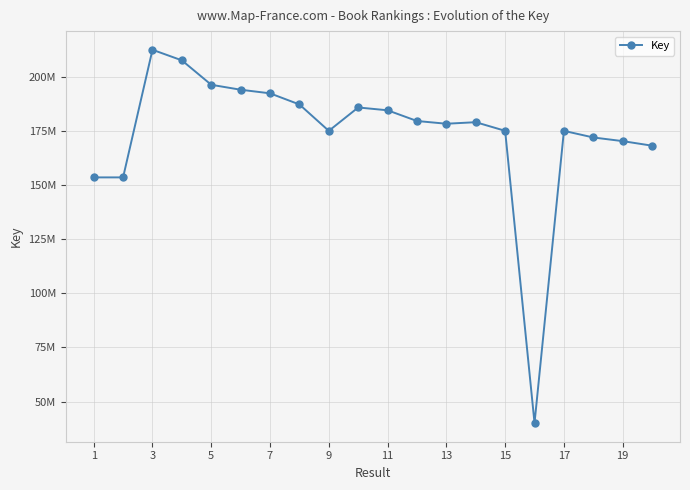

What is the value of the 6th point from the left?

194159479